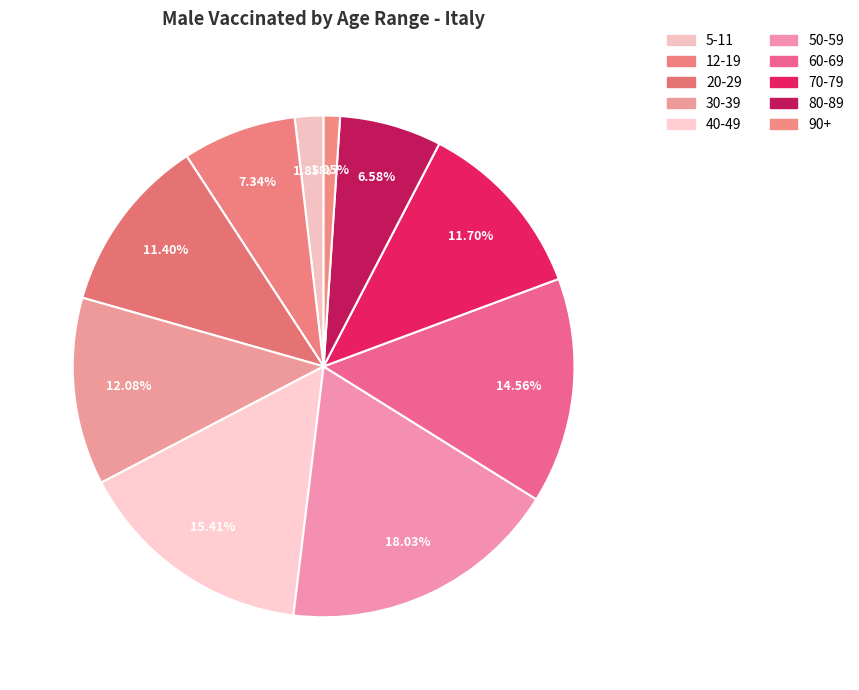

Does any single category account for the majority?

No